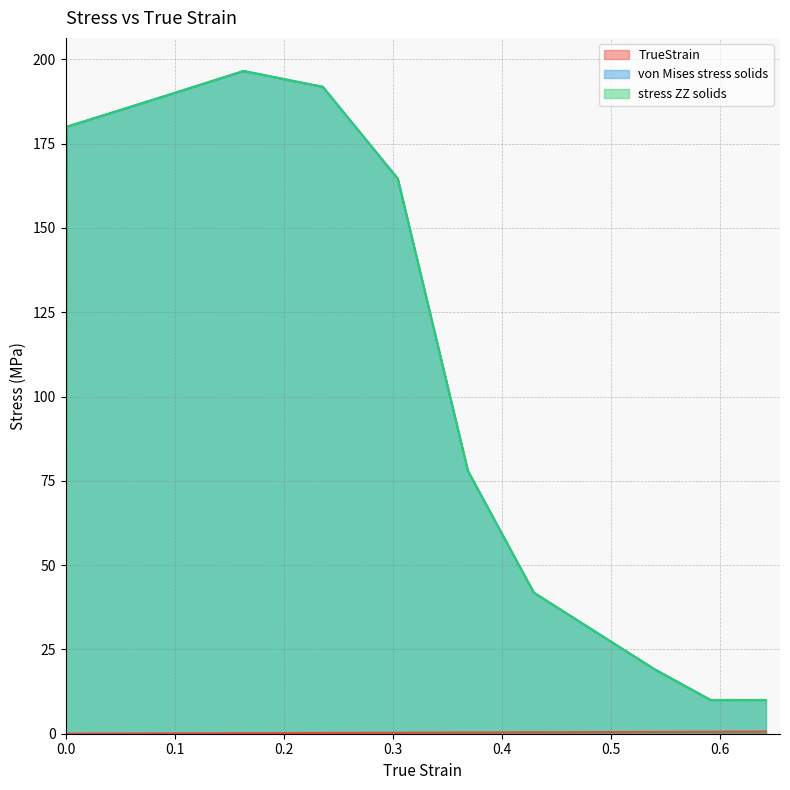

At how many categories does at least one series exceed 174?

14